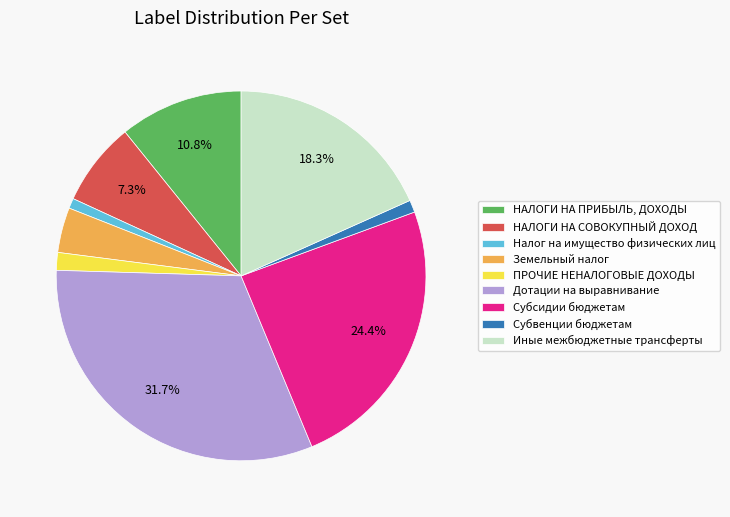

Do Налог на имущество физических лиц and НАЛОГИ НА СОВОКУПНЫЙ ДОХОД together represent more than half of the pie?

No